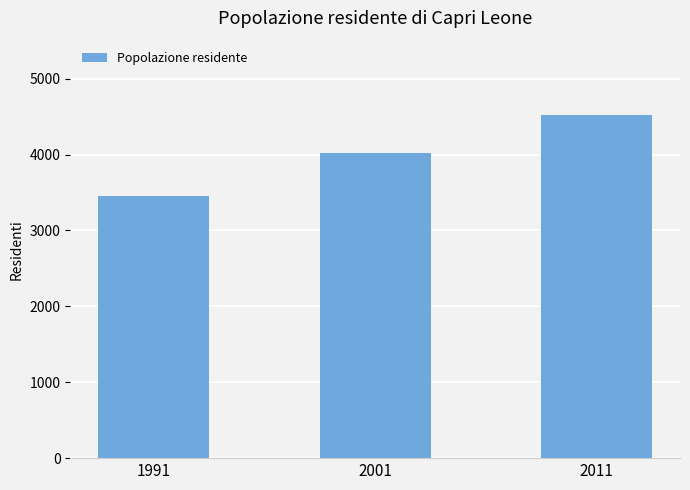

Are the bars grouped side by side (vs. stacked)?

No